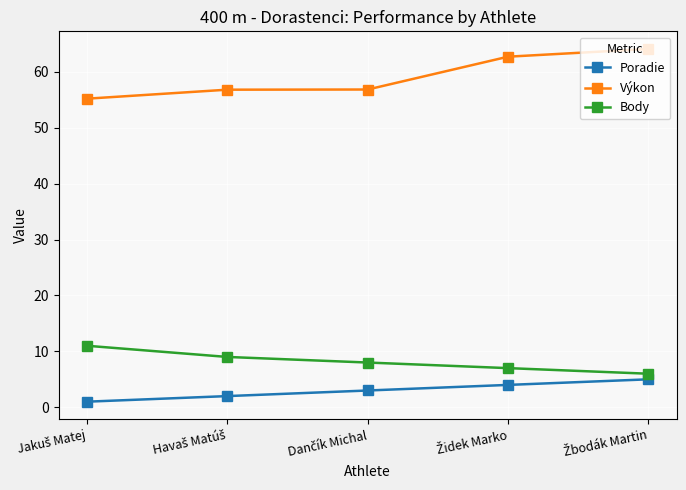

What is the value of the Výkon point at the 3rd from the left?

56.8